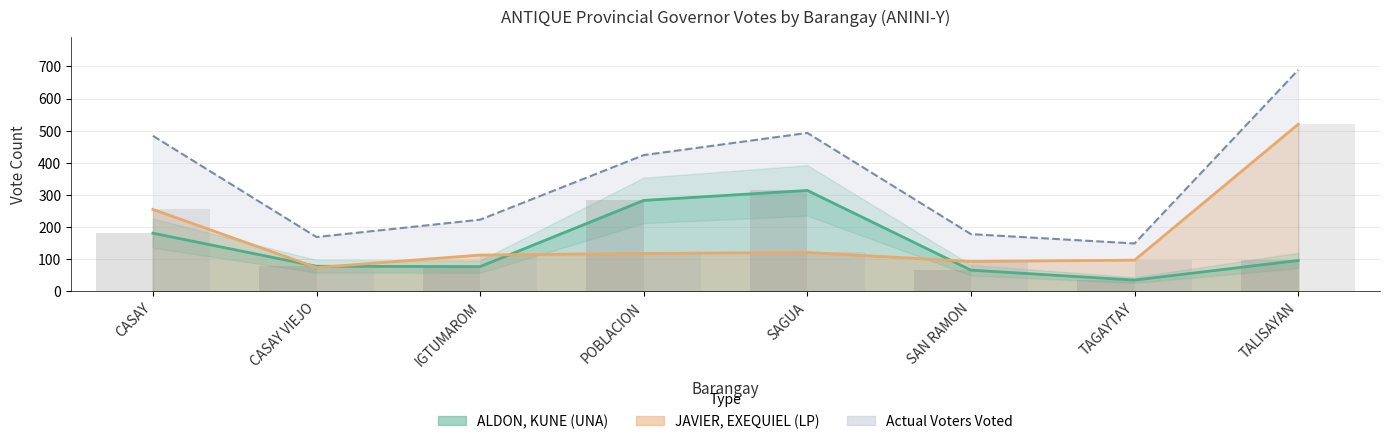

How many data points in Actual Voters Voted are above 424?

3